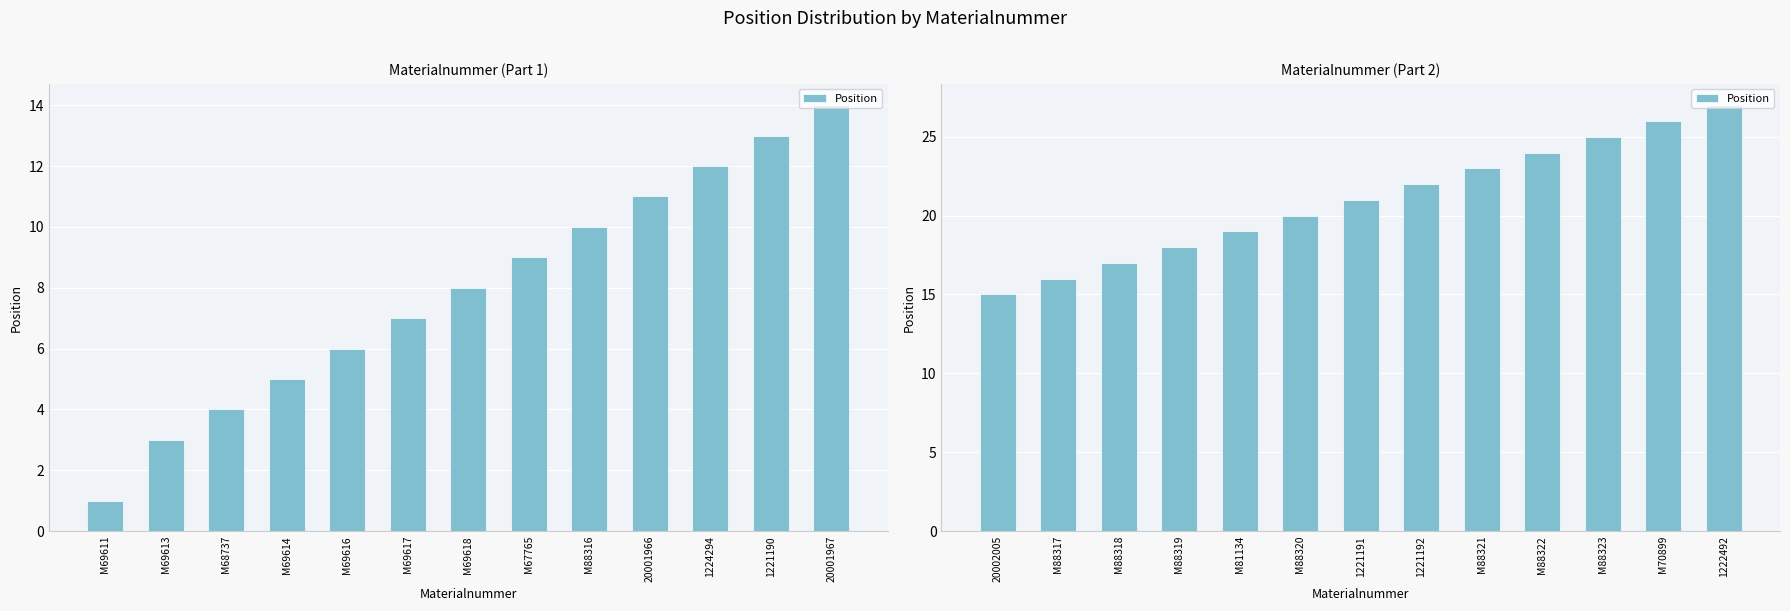

Between M88321 and 1221192, which is larger?

M88321